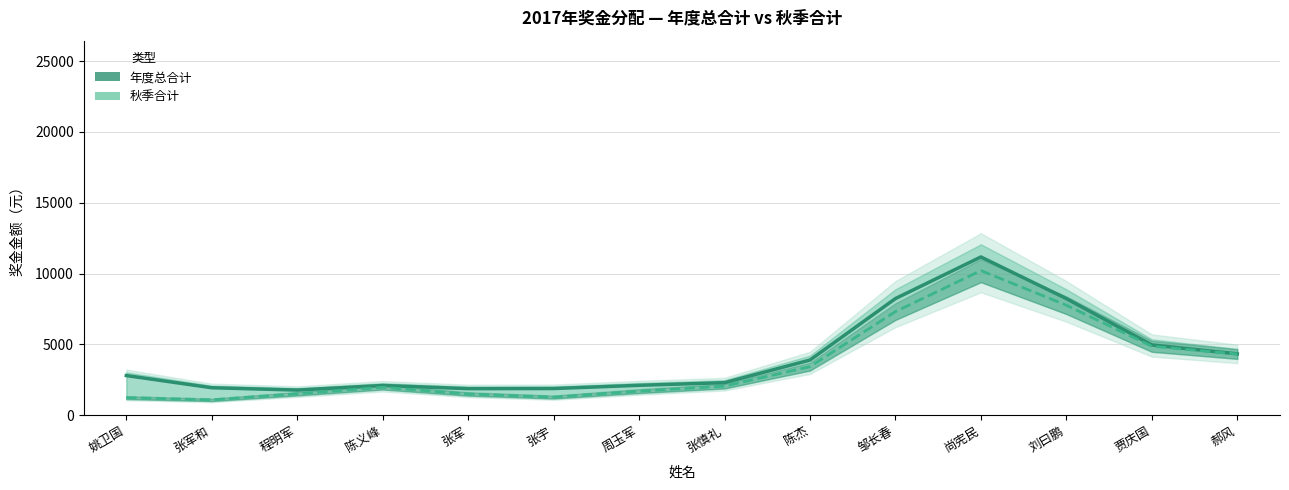

List the series in order of their overall mean, lowest first.

秋季合计, 年度总合计